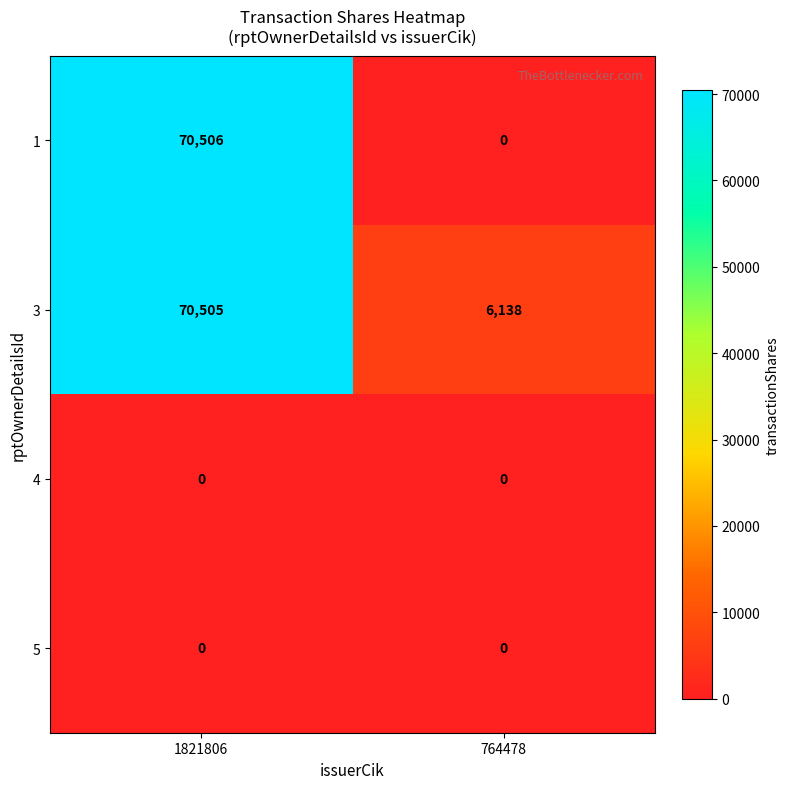

How many categories are shown in the chart?

2